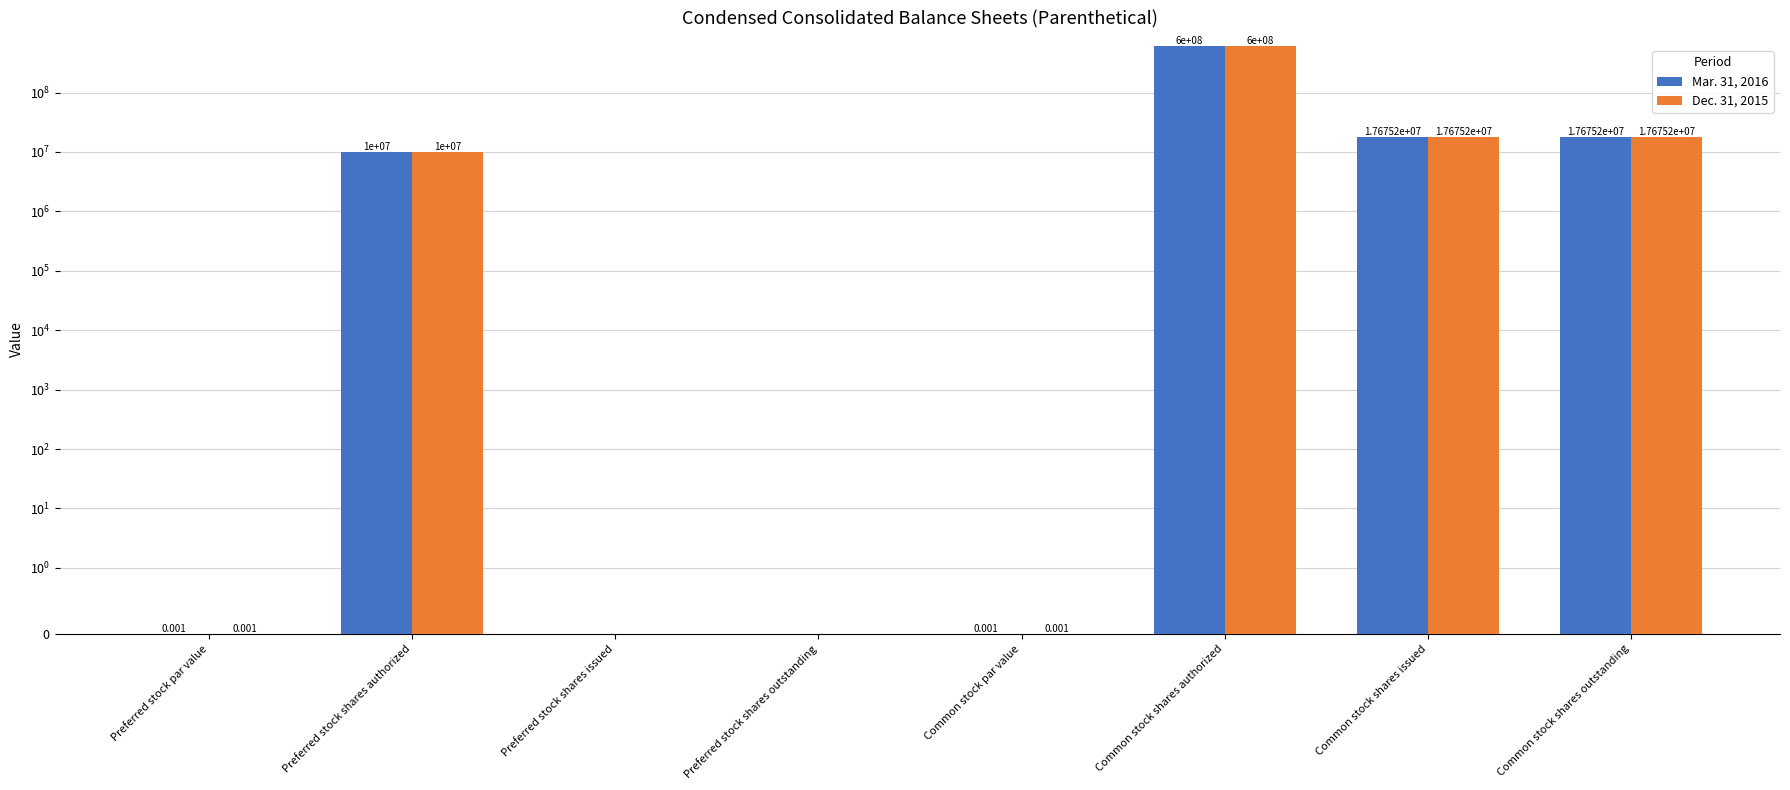

Which series changed the most between Preferred stock shares issued and Preferred stock shares outstanding?

Mar. 31, 2016